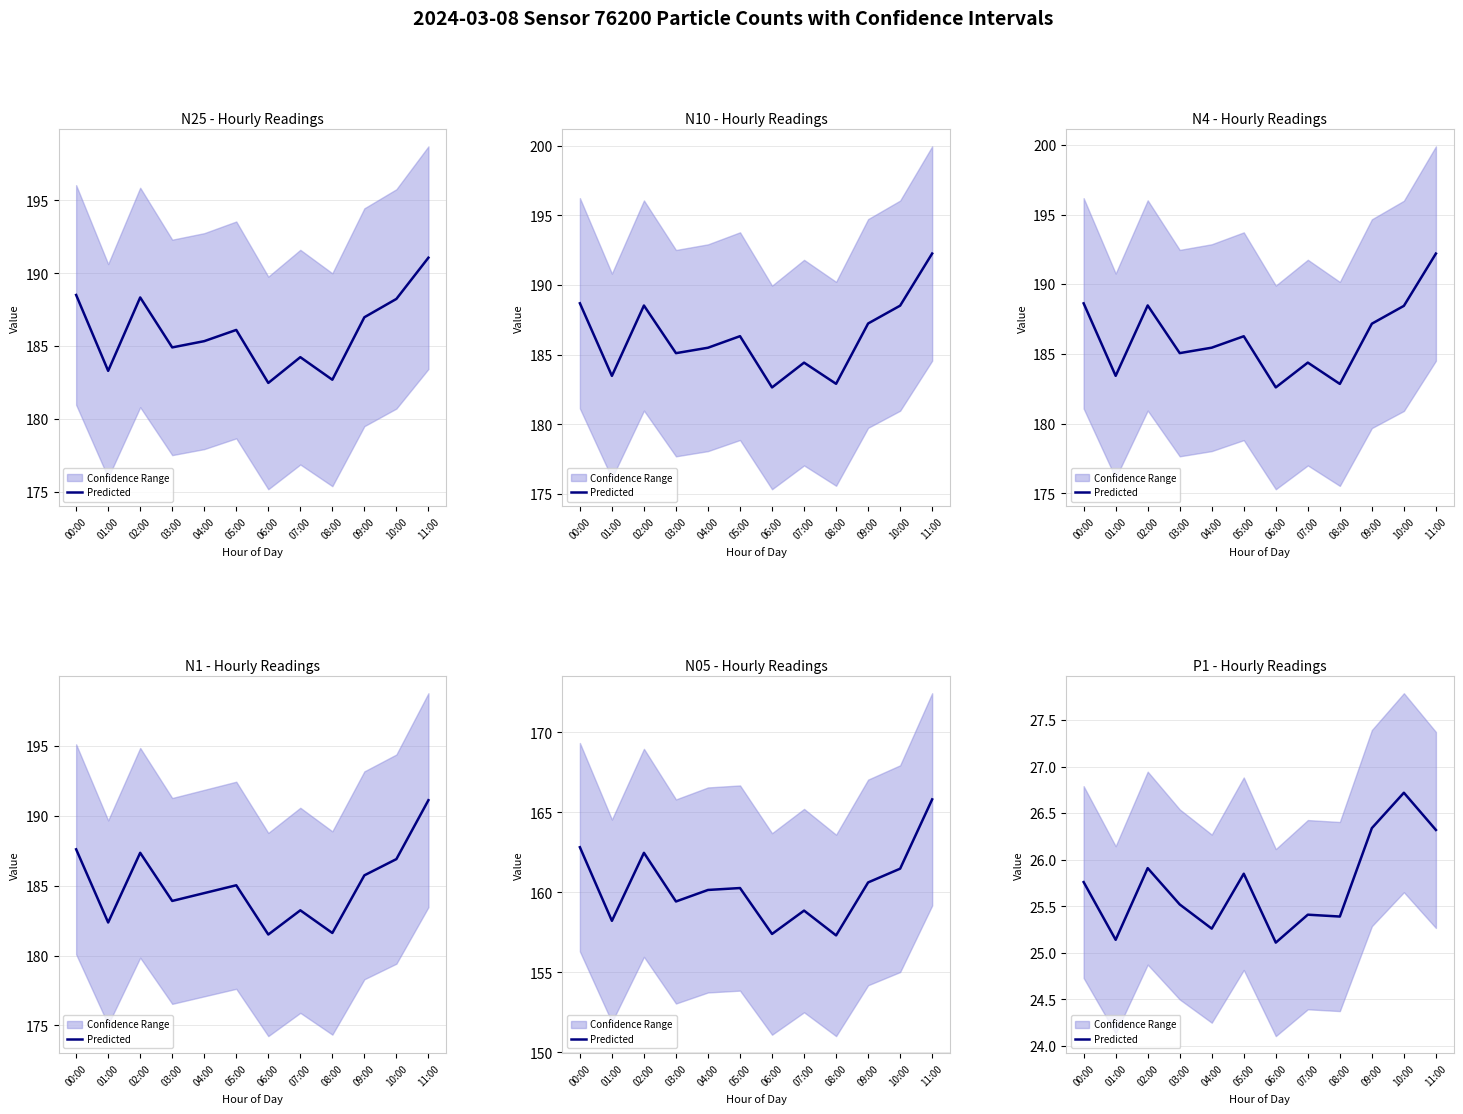

What is the difference between the second highest and second lowest values?

1.2